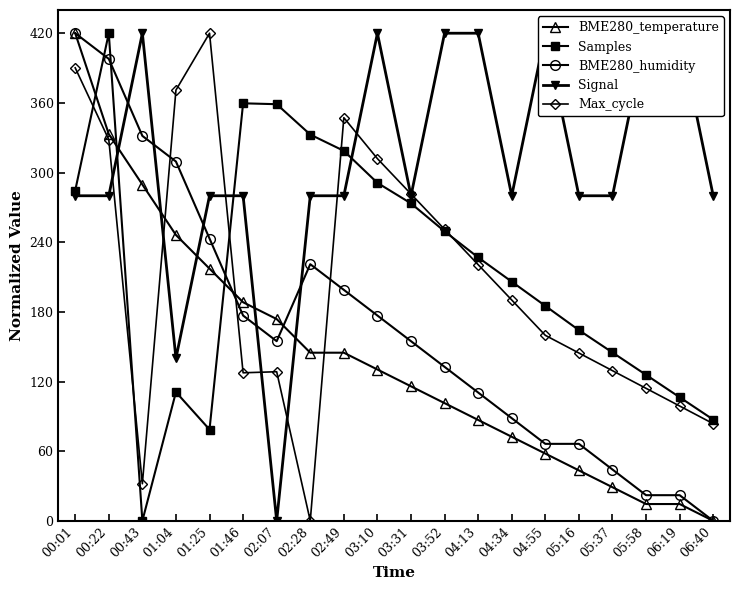

Reading right to left, extract all data points from this chart.

BME280_temperature: 06:40=0.0	06:19=14.5	05:58=14.5	05:37=29.0	05:16=43.4	04:55=57.9	04:34=72.4	04:13=86.9	03:52=101.4	03:31=115.9	03:10=130.3	02:49=144.8	02:28=144.8	02:07=173.8	01:46=188.3	01:25=217.2	01:04=246.2	00:43=289.7	00:22=333.1	00:01=420.0
Samples: 06:40=87.2	06:19=106.5	05:58=125.7	05:37=145.0	05:16=164.3	04:55=185.1	04:34=206.0	04:13=226.9	03:52=249.4	03:31=273.4	03:10=291.1	02:49=318.7	02:28=332.7	02:07=358.9	01:46=359.6	01:25=78.7	01:04=110.9	00:43=0.0	00:22=420.0	00:01=284.5
BME280_humidity: 06:40=0.0	06:19=22.1	05:58=22.1	05:37=44.2	05:16=66.3	04:55=66.3	04:34=88.4	04:13=110.5	03:52=132.6	03:31=154.7	03:10=176.8	02:49=198.9	02:28=221.1	02:07=154.7	01:46=176.8	01:25=243.2	01:04=309.5	00:43=331.6	00:22=397.9	00:01=420.0
Signal: 06:40=280.0	06:19=420.0	05:58=420.0	05:37=280.0	05:16=280.0	04:55=420.0	04:34=280.0	04:13=420.0	03:52=420.0	03:31=280.0	03:10=420.0	02:49=280.0	02:28=280.0	02:07=0.0	01:46=280.0	01:25=280.0	01:04=140.0	00:43=420.0	00:22=280.0	00:01=280.0
Max_cycle: 06:40=83.7	06:19=98.9	05:58=114.1	05:37=129.3	05:16=144.6	04:55=159.8	04:34=190.2	04:13=220.7	03:52=251.1	03:31=281.5	03:10=312.0	02:49=347.3	02:28=0.0	02:07=128.4	01:46=127.5	01:25=420.0	01:04=371.0	00:43=32.0	00:22=328.4	00:01=390.2